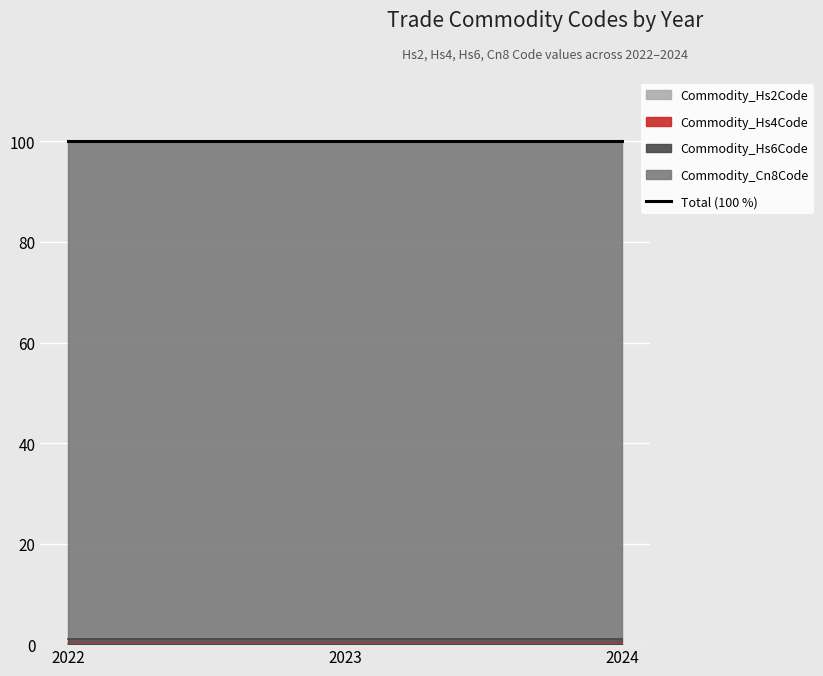

How many data points does each series have?

3